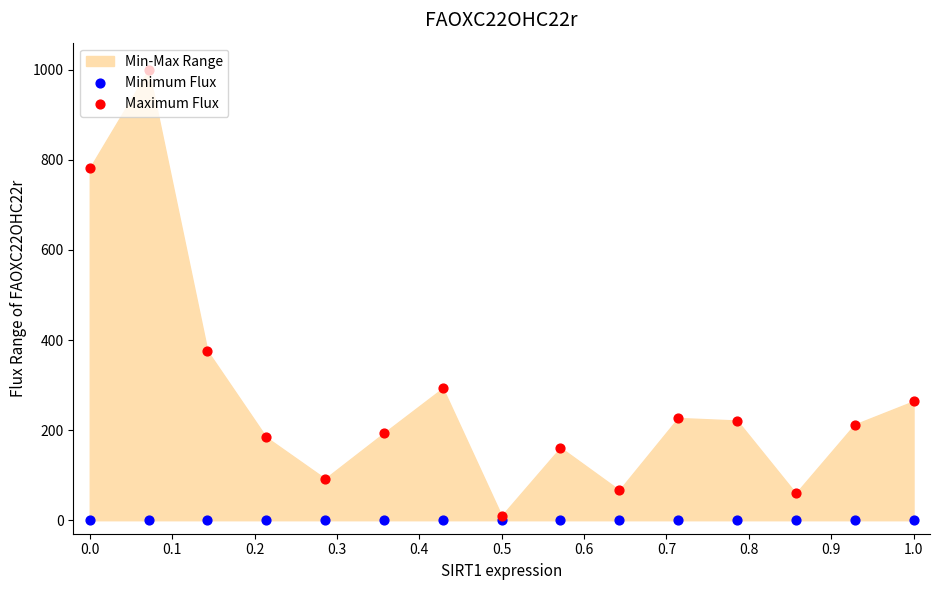

Which series reaches the maximum Y coordinate?

Maximum Flux